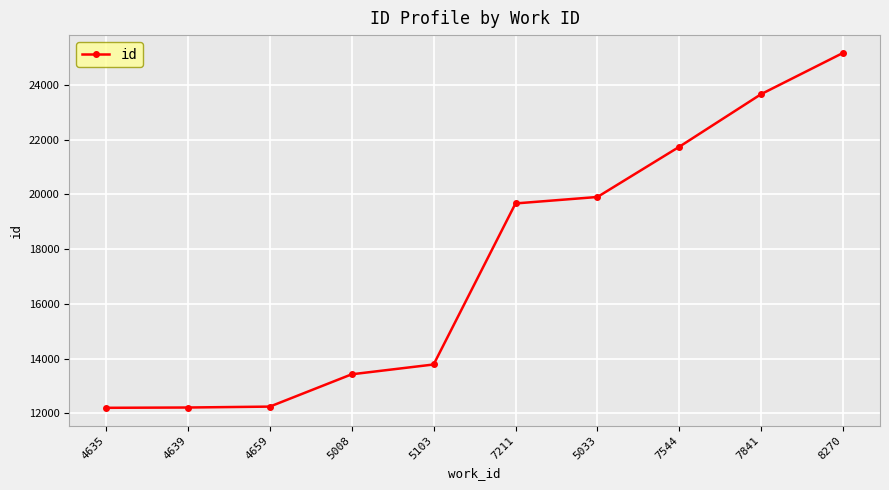

What is the average value?

17402